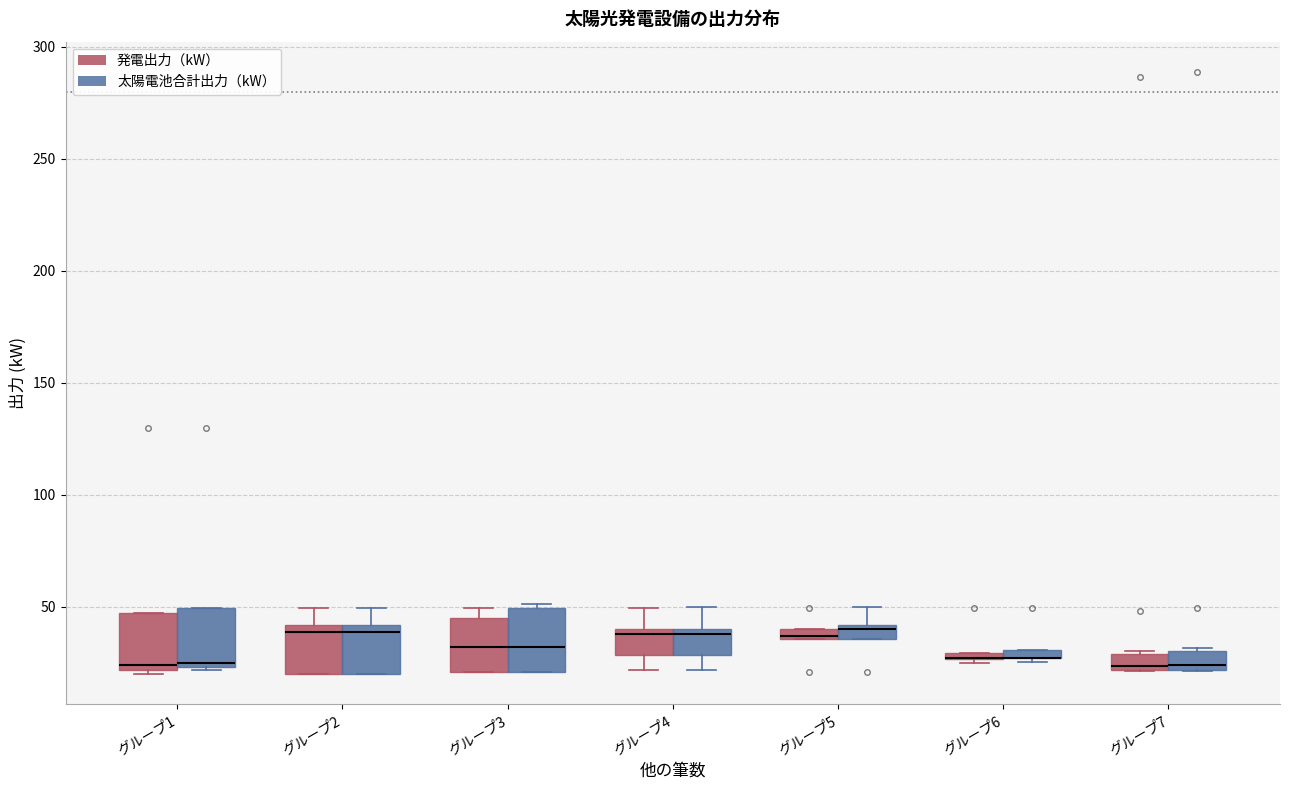

Where does the median line of the box for グループ1 (発電出力（kW）) sit on the y-axis? The values are not printed on the chart, so give them approximately, as read against the axis.

25